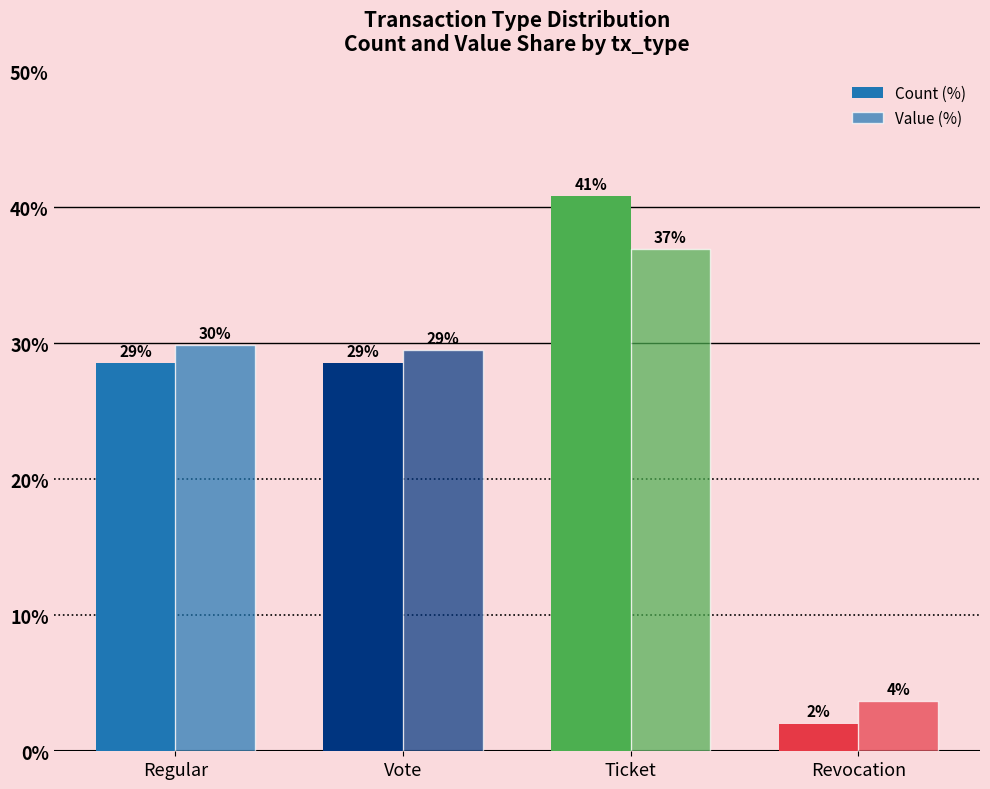

What is the difference between the maximum and minimum values in the Value (%) series?

33.3